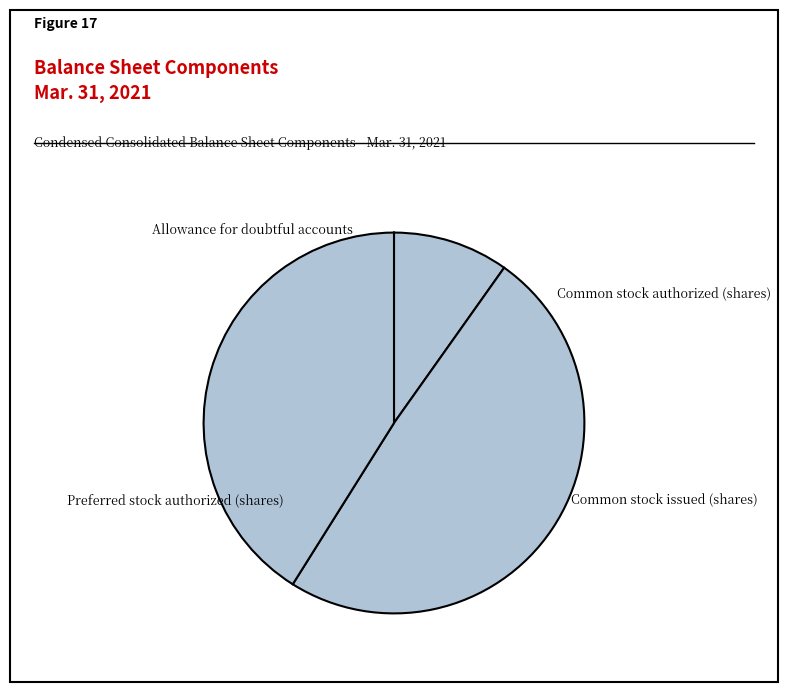

How many segments does this pie chart have?

4